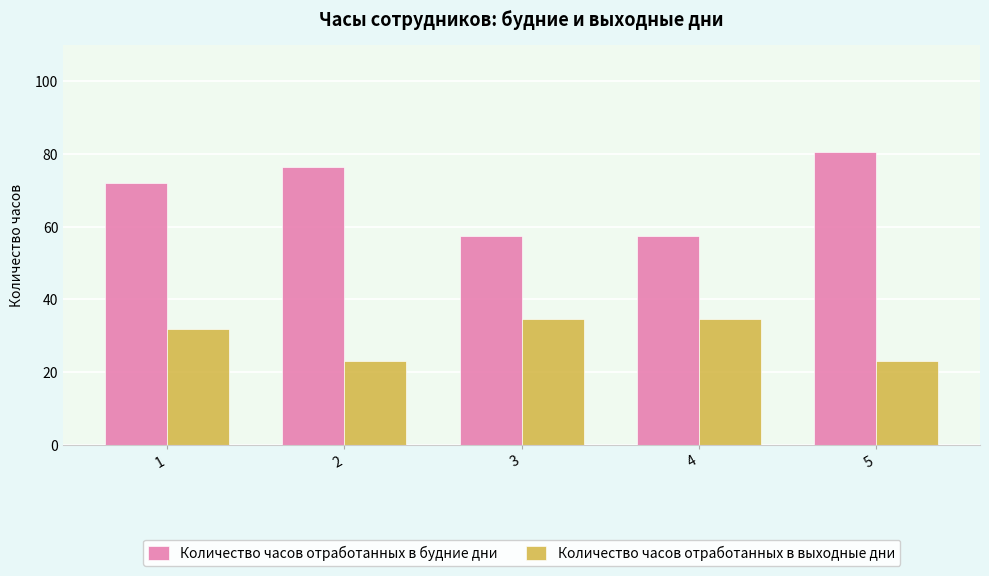

What are all the series names shown in the legend?

Количество часов отработанных в будние дни, Количество часов отработанных в выходные дни